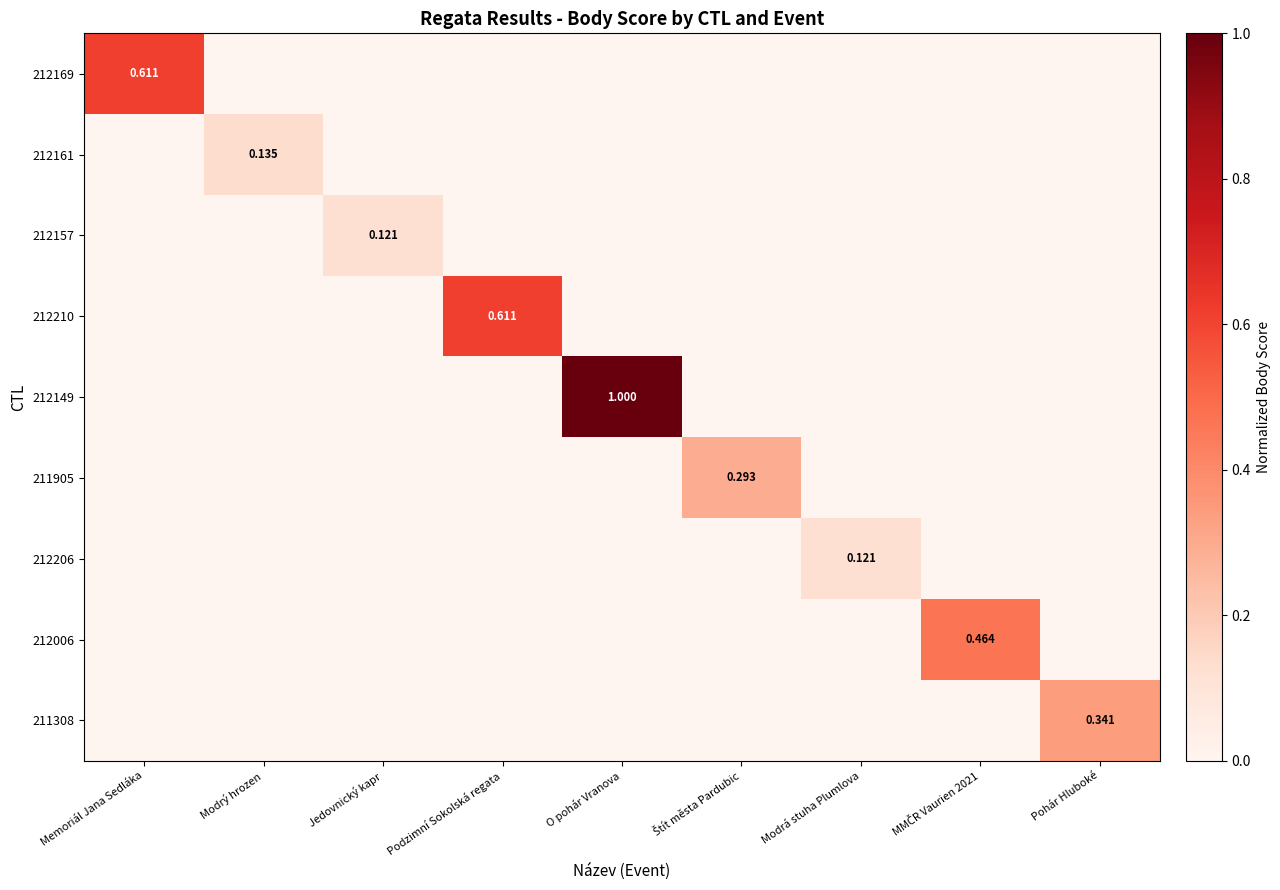

At which label does 212161 reach its minimum?

Memoriál Jana Sedláka